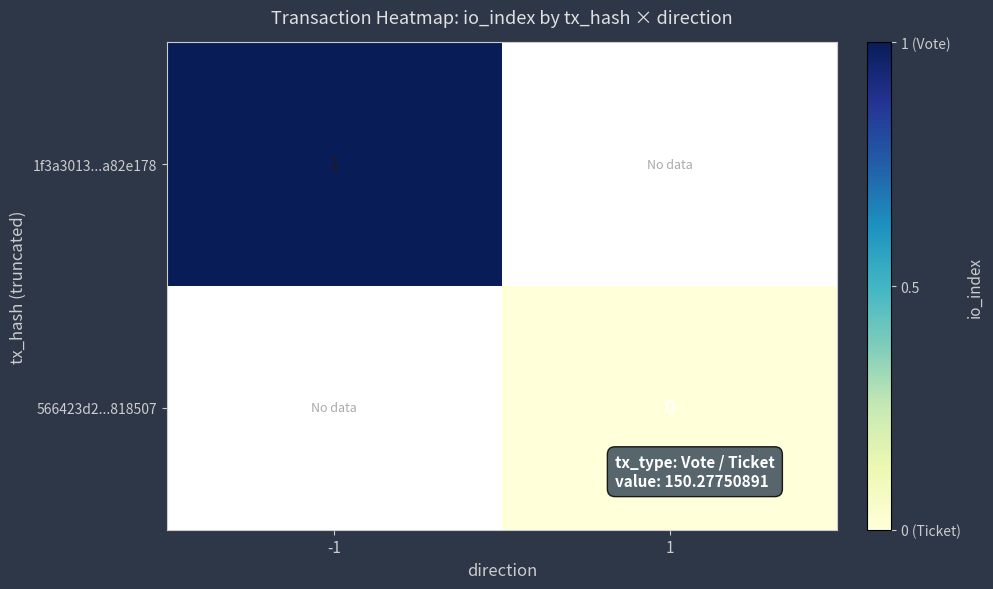

What is the greatest value displayed?

1.0